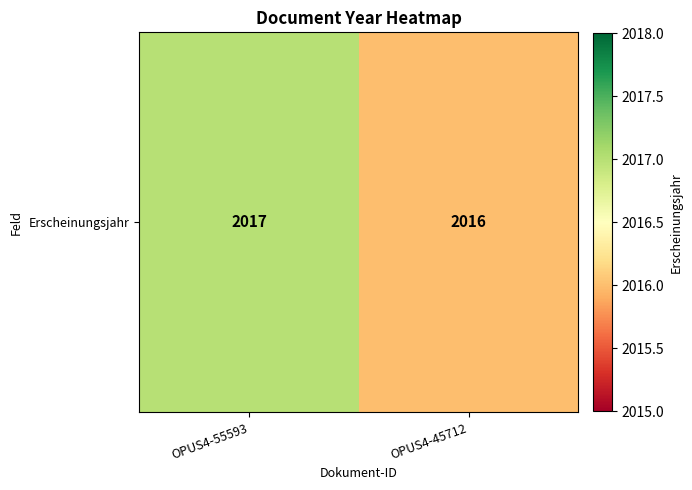

At which label is the value closest to 2016?

OPUS4-45712